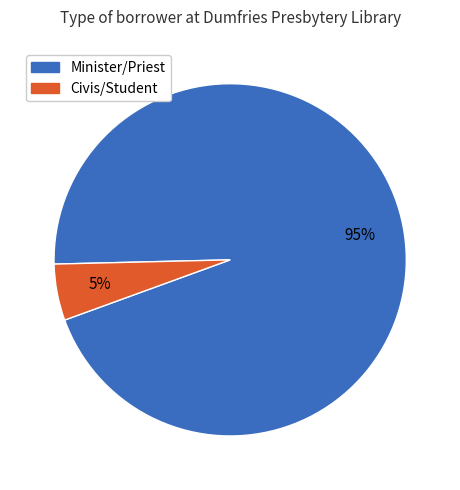

To the nearest percent, what is the average slice percentage?

50%